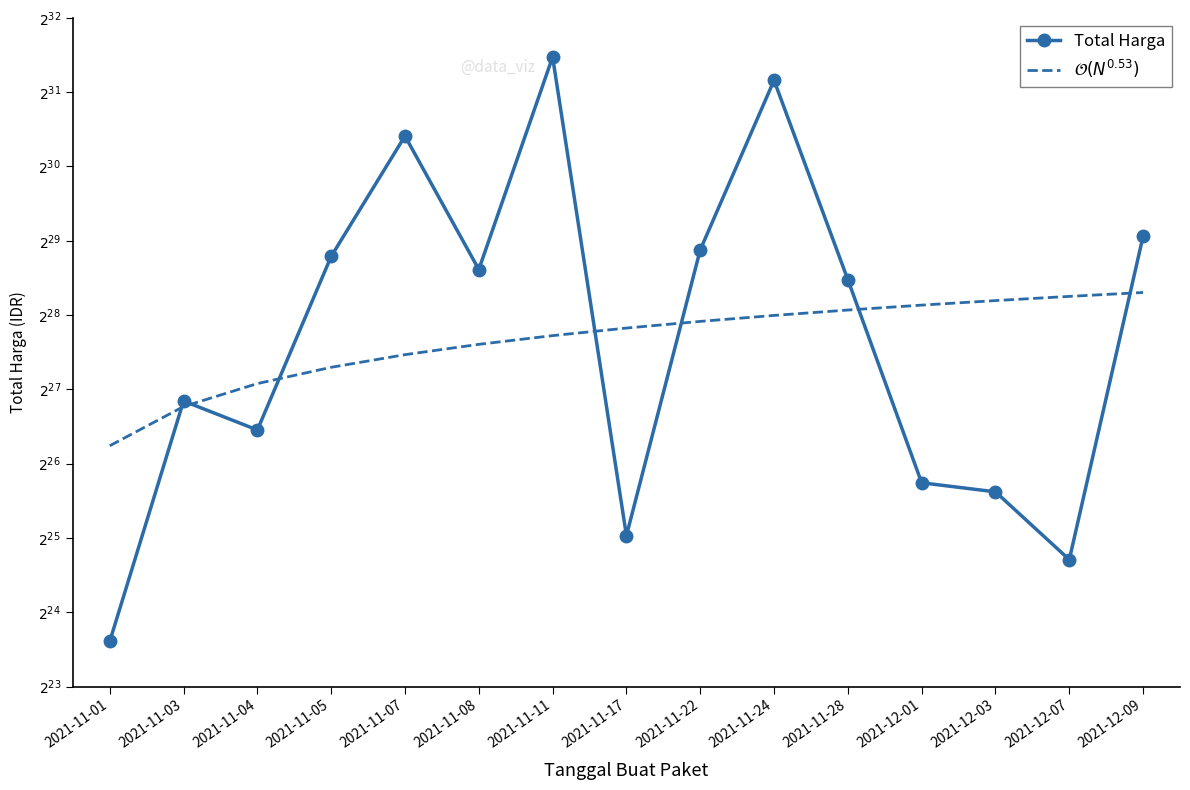

Which has a higher value, 2021-11-05 or 2021-12-01?

2021-11-05